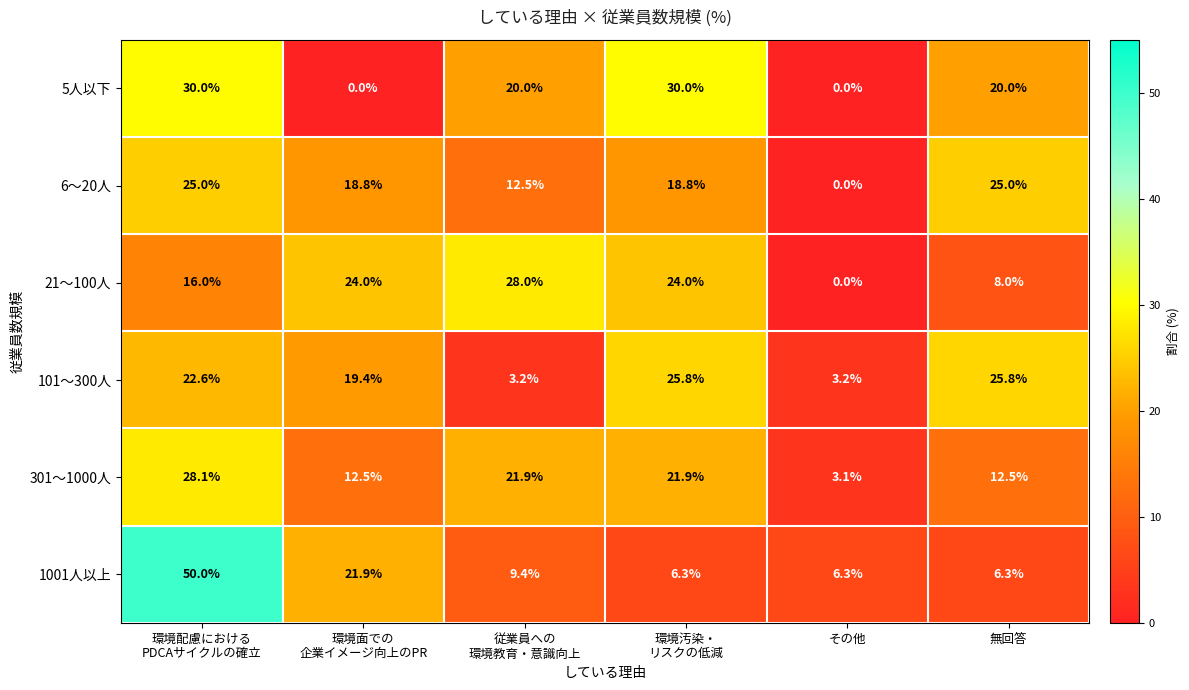

How many 5人以下 values are between 0 and 30?

6